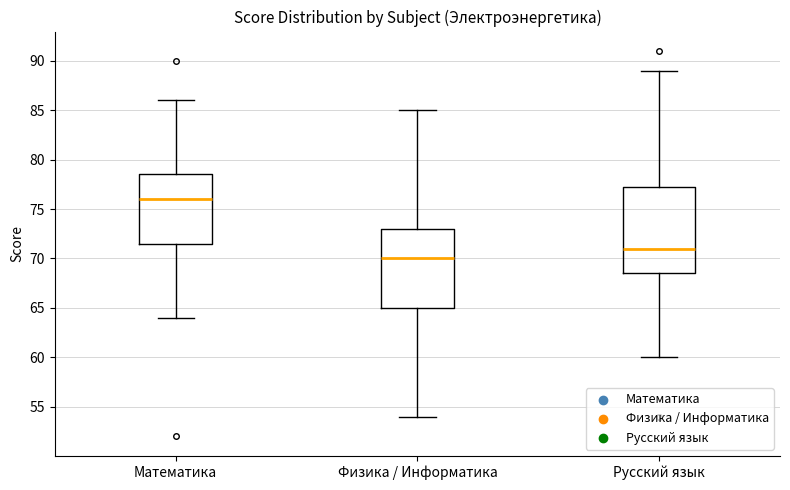

Which box's median line is the highest?

Математика